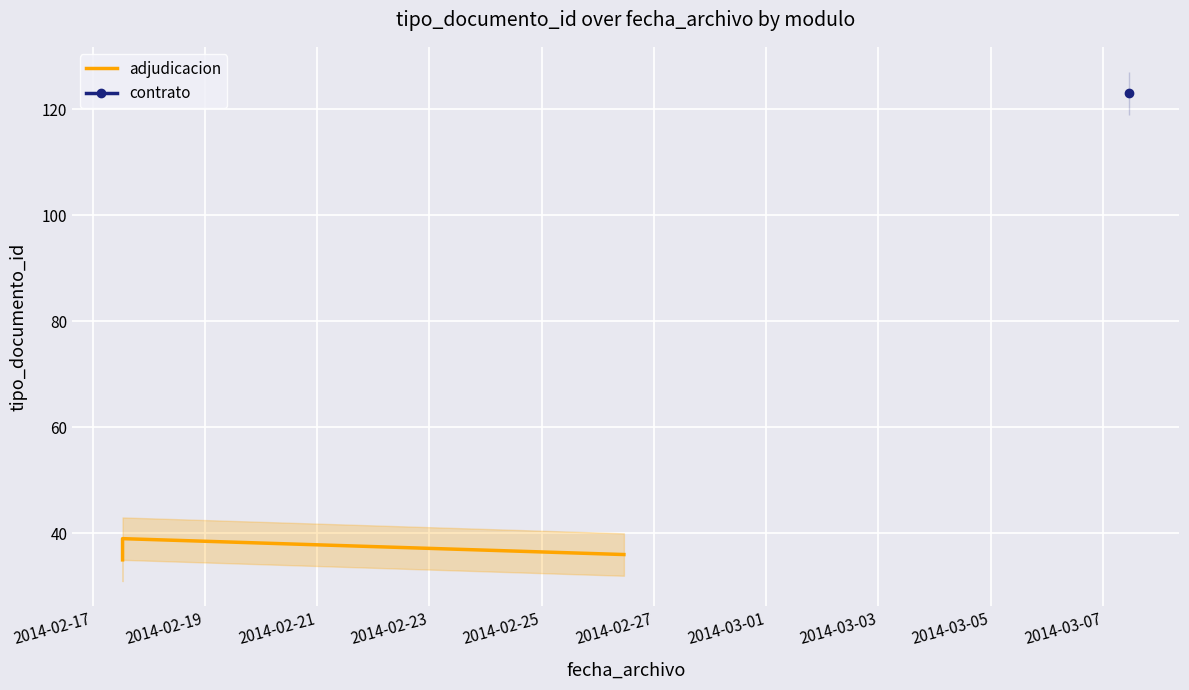

Is this an area chart (filled region under the line)?

No